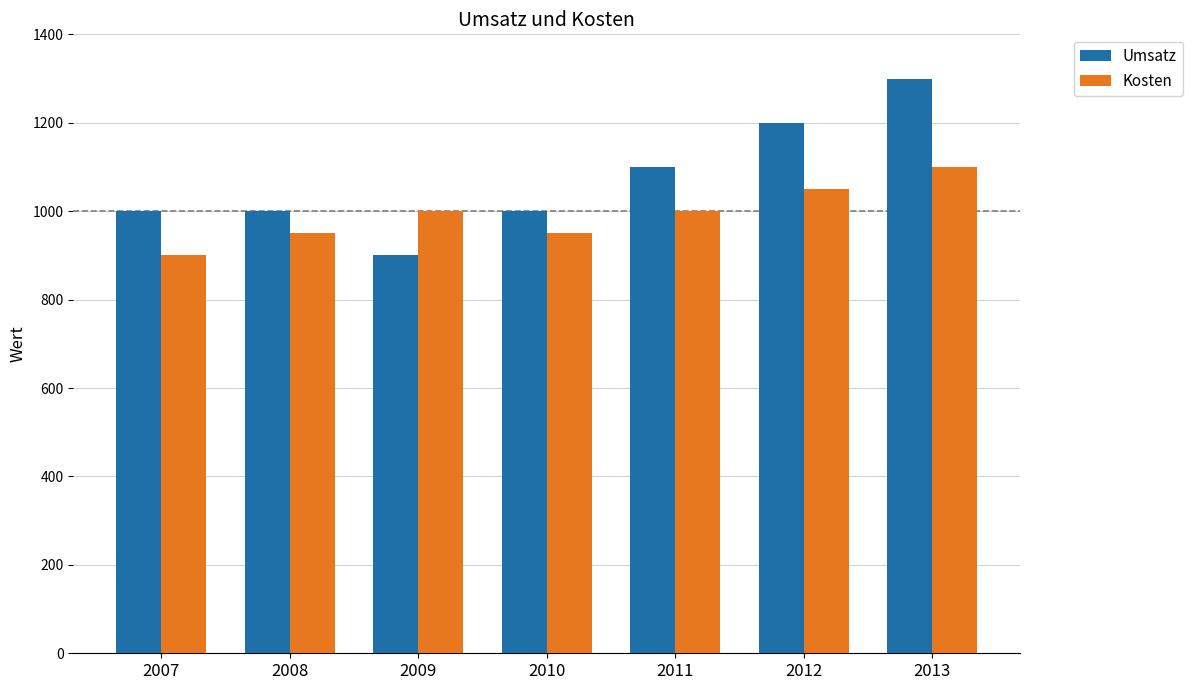

Rank the series by their average value, from lowest to highest.

Kosten, Umsatz